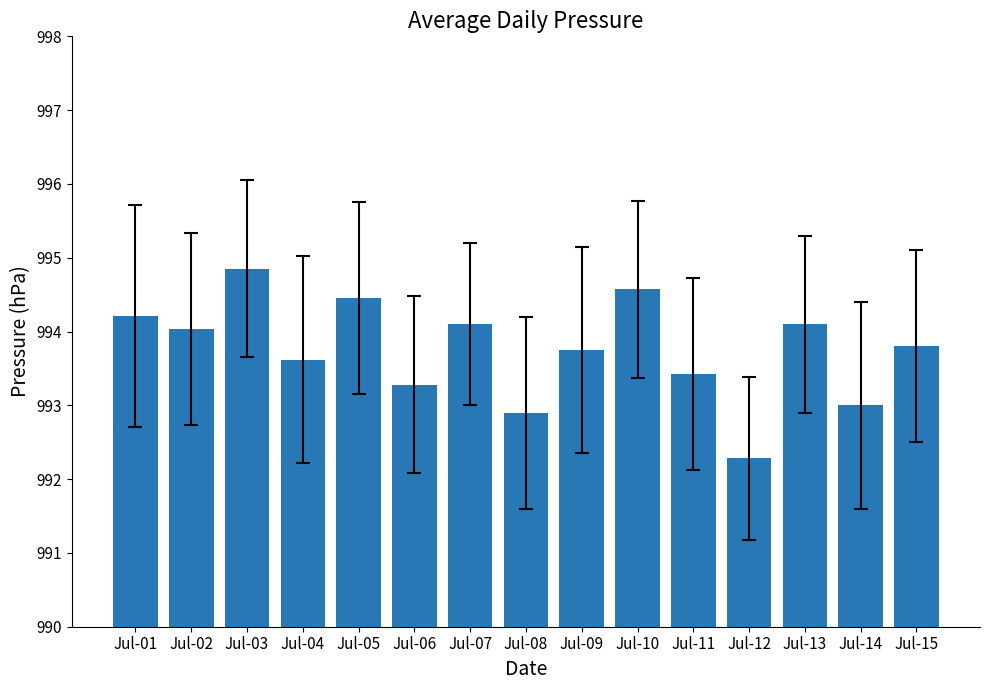

The value at Jul-09 is 1345.6. True or false?

False